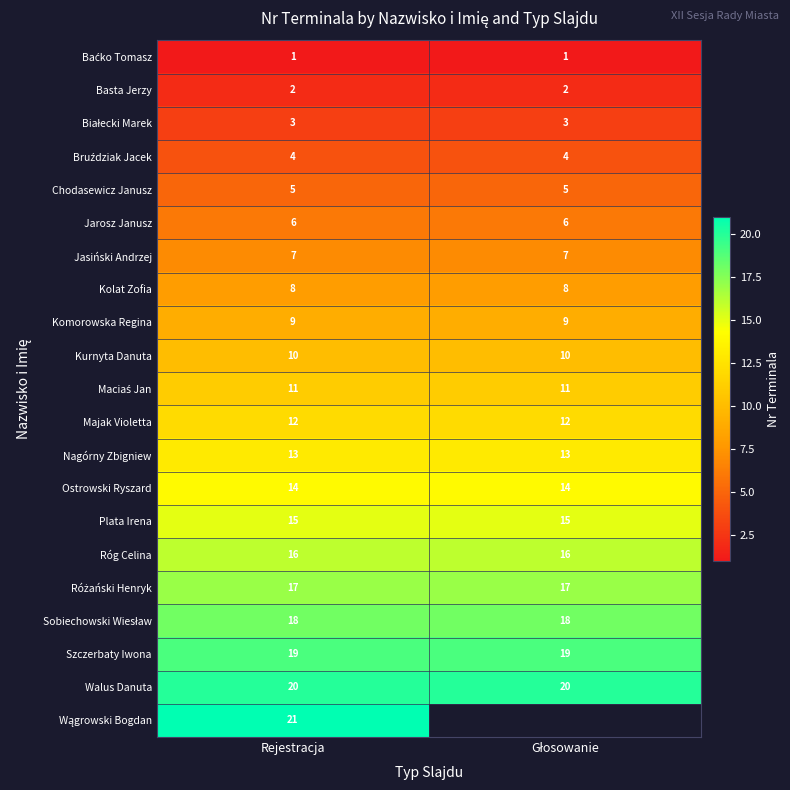

Is it true that Szczerbaty Iwona equals 30.9 at Rejestracja?

False